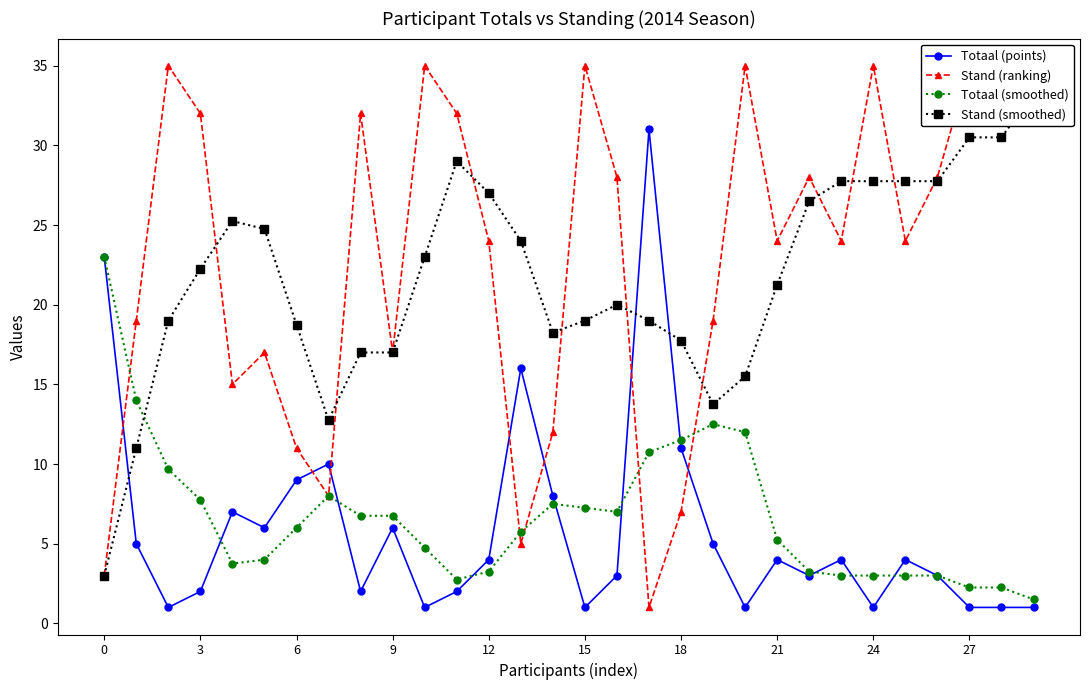

Which series has the largest total across all categories?

Stand (ranking)